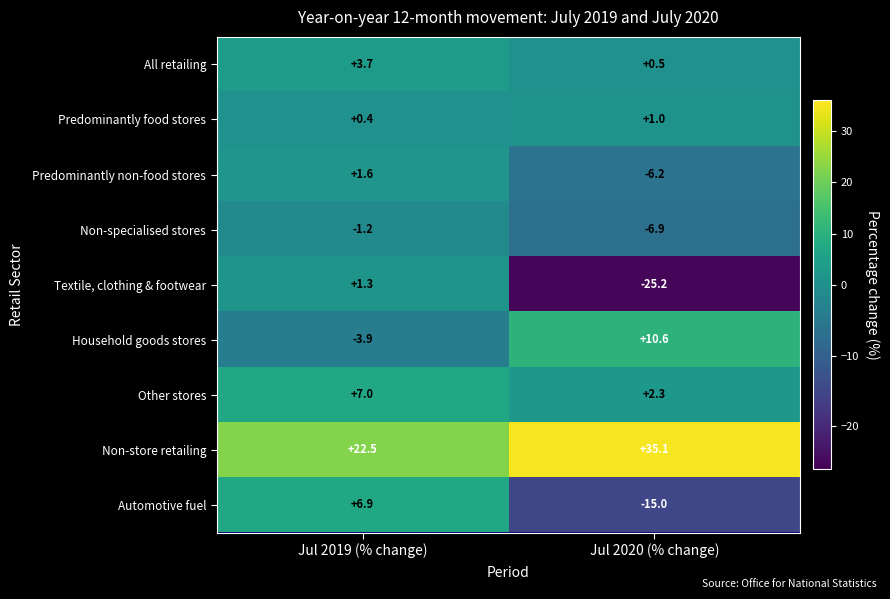

Reading right to left, list all the values displayed in this chart.

All retailing: Jul 2020 (% change)=0.5	Jul 2019 (% change)=3.7
Predominantly food stores: Jul 2020 (% change)=1.0	Jul 2019 (% change)=0.4
Predominantly non-food stores: Jul 2020 (% change)=-6.2	Jul 2019 (% change)=1.6
Non-specialised stores: Jul 2020 (% change)=-6.9	Jul 2019 (% change)=-1.2
Textile, clothing & footwear: Jul 2020 (% change)=-25.2	Jul 2019 (% change)=1.3
Household goods stores: Jul 2020 (% change)=10.6	Jul 2019 (% change)=-3.9
Other stores: Jul 2020 (% change)=2.3	Jul 2019 (% change)=7.0
Non-store retailing: Jul 2020 (% change)=35.1	Jul 2019 (% change)=22.5
Automotive fuel: Jul 2020 (% change)=-15.0	Jul 2019 (% change)=6.9